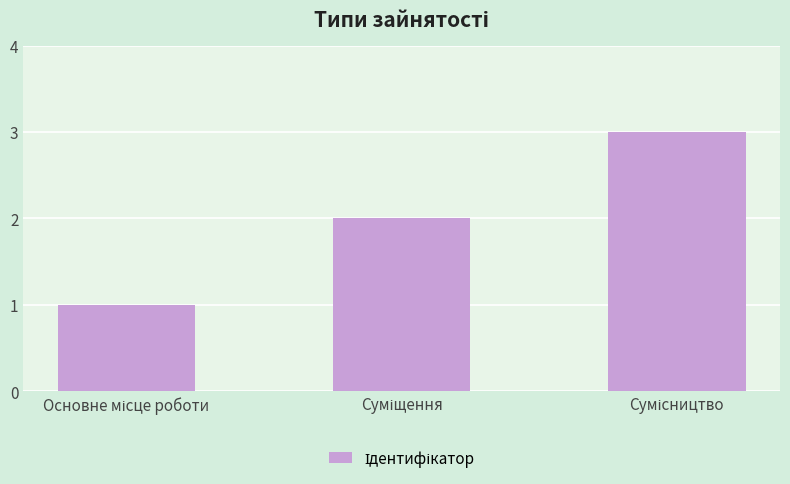

How many data points are less than 2?

1